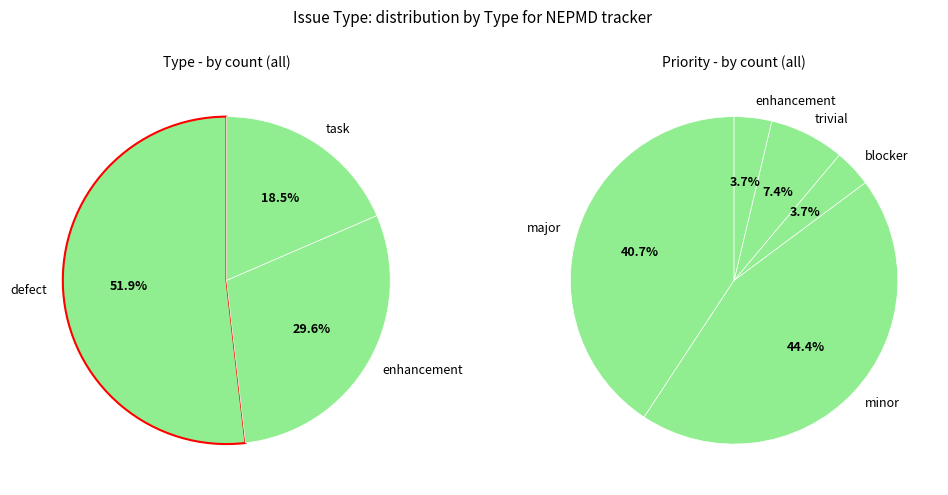

Is there a majority slice in this chart?

Yes